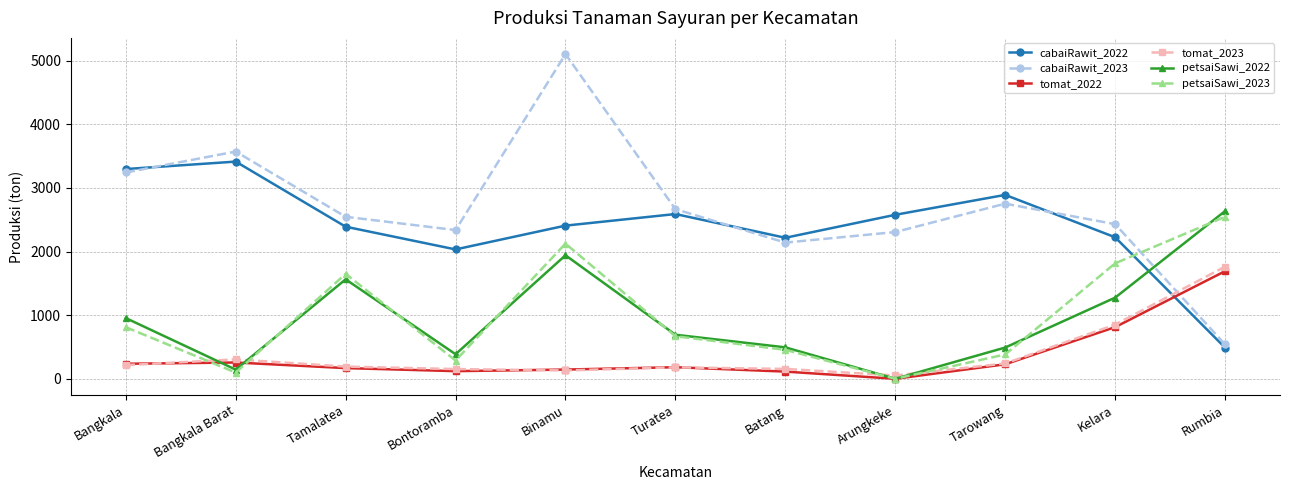

What is the label of the 3rd point from the right?

Tarowang